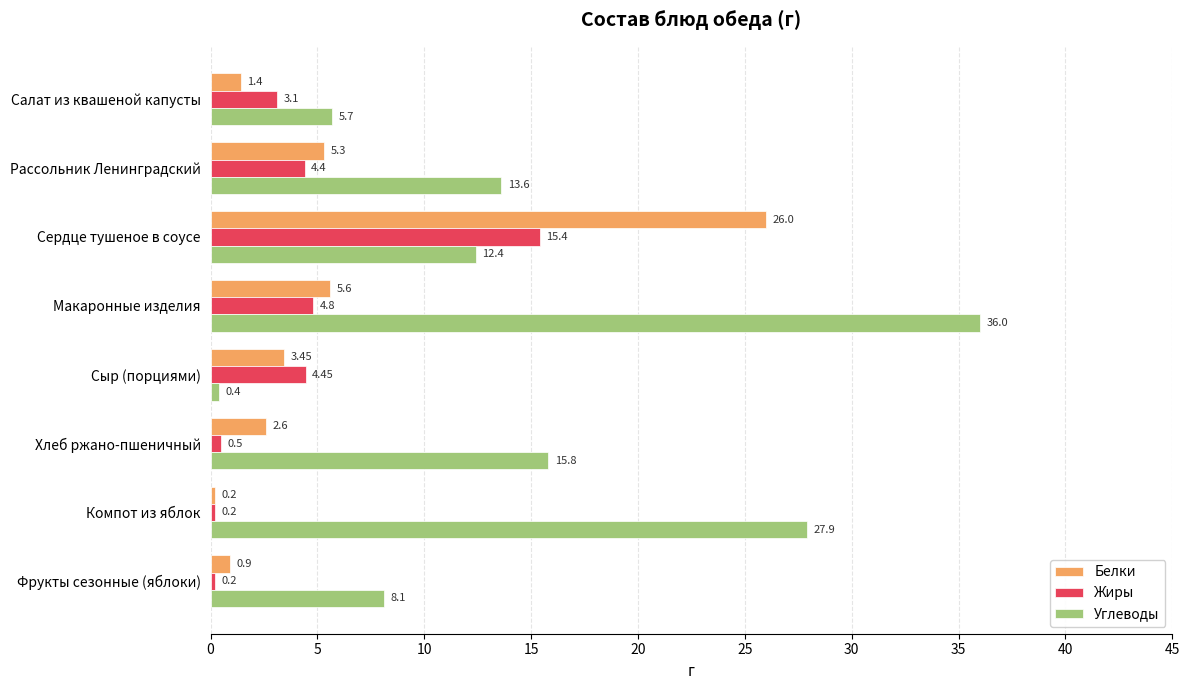

Rank the series at Сыр (порциями) from lowest to highest value.

Углеводы, Белки, Жиры